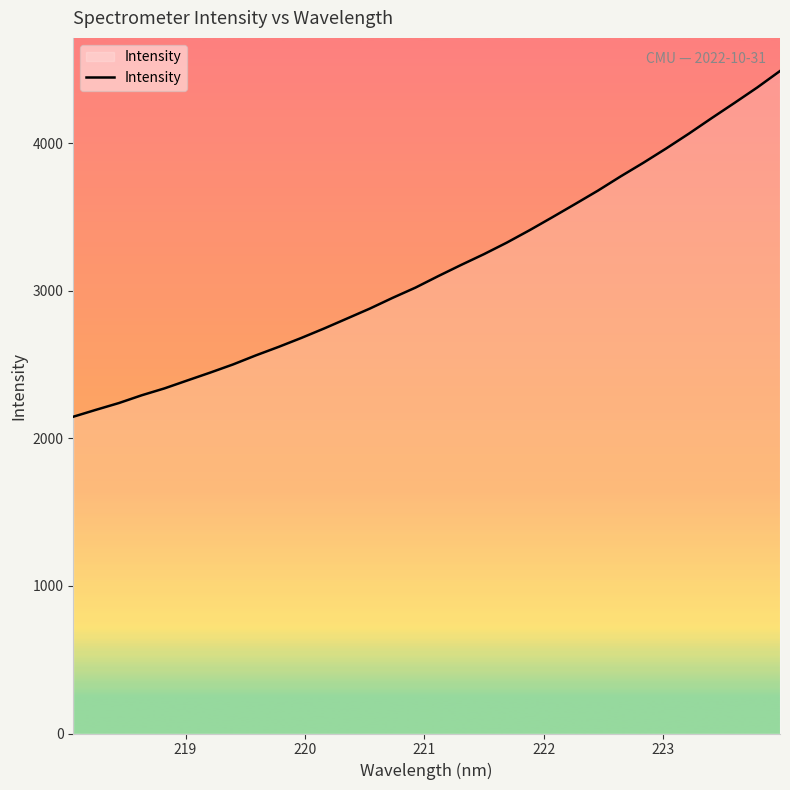

What is the minimum value shown in the chart?

2146.5